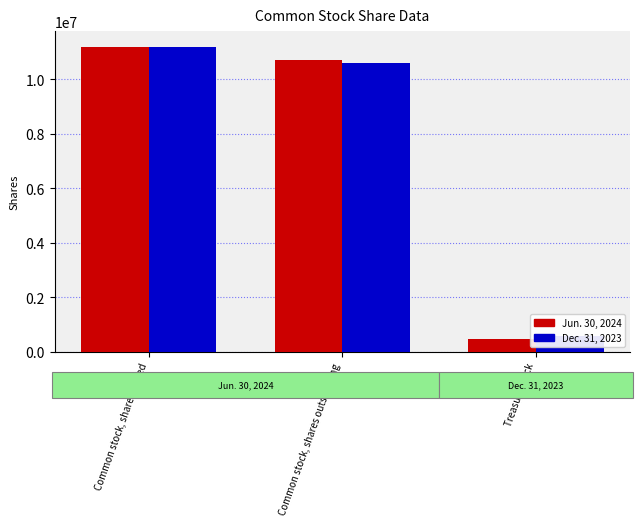

What is the average value of the Jun. 30, 2024 series?

7467513